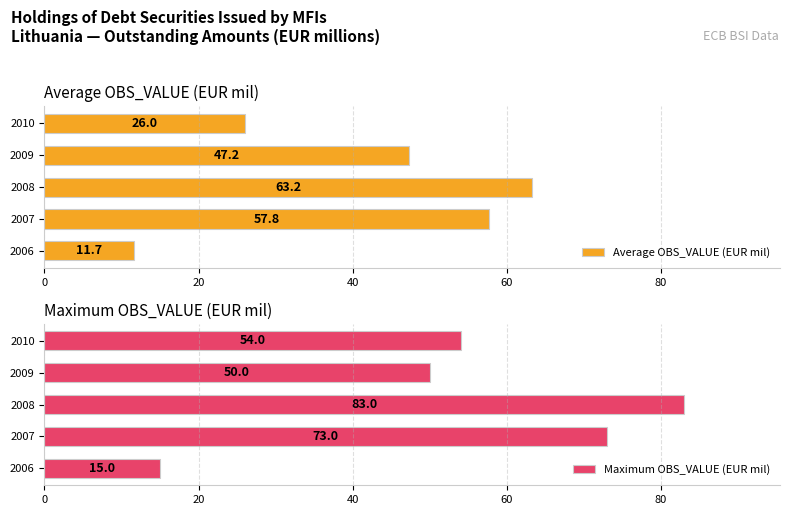

List the labels in order of Average OBS_VALUE (EUR mil) value, smallest first.

2006, 2010, 2009, 2007, 2008